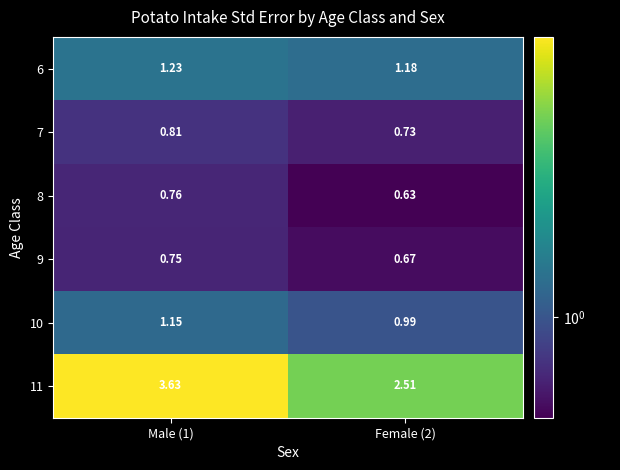

Rank the series by their maximum value, from highest to lowest.

11, 6, 10, 7, 8, 9